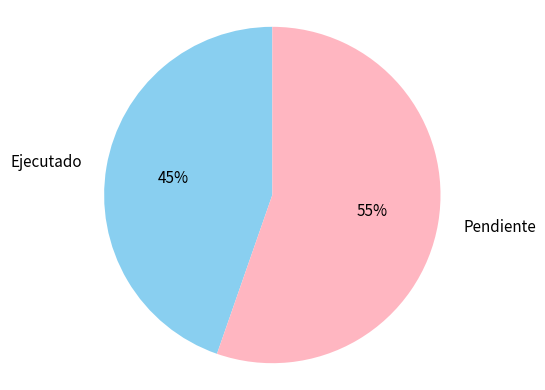

The Pendiente slice represents 64% of the pie. True or false?

False